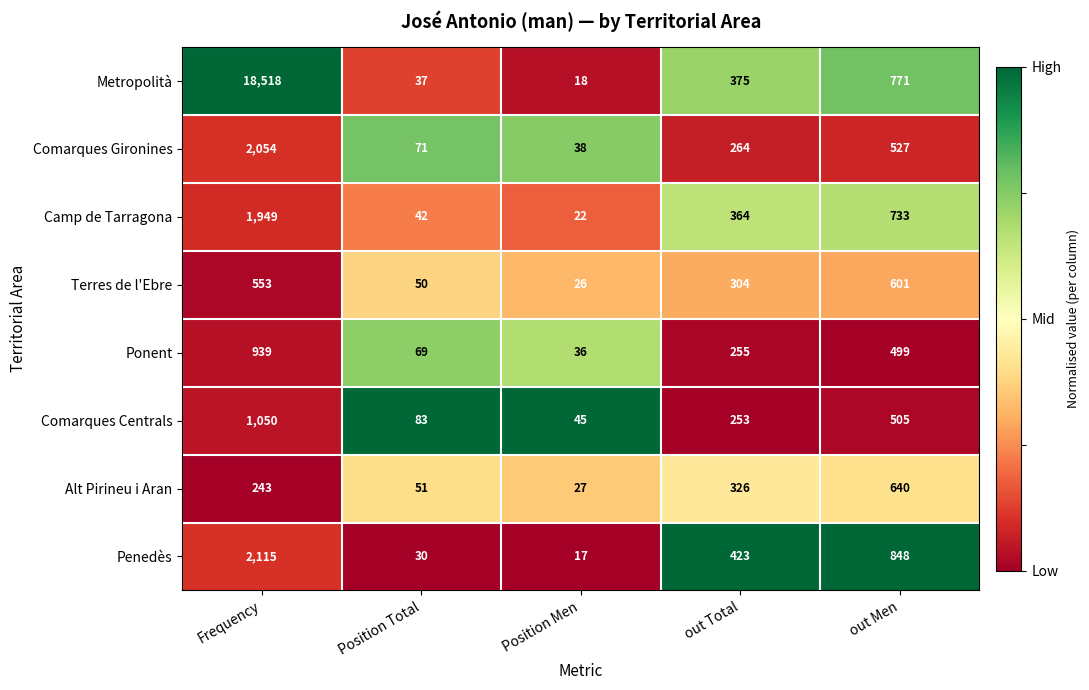

What is the difference between the second highest and second lowest values in the Comarques Gironines series?

456